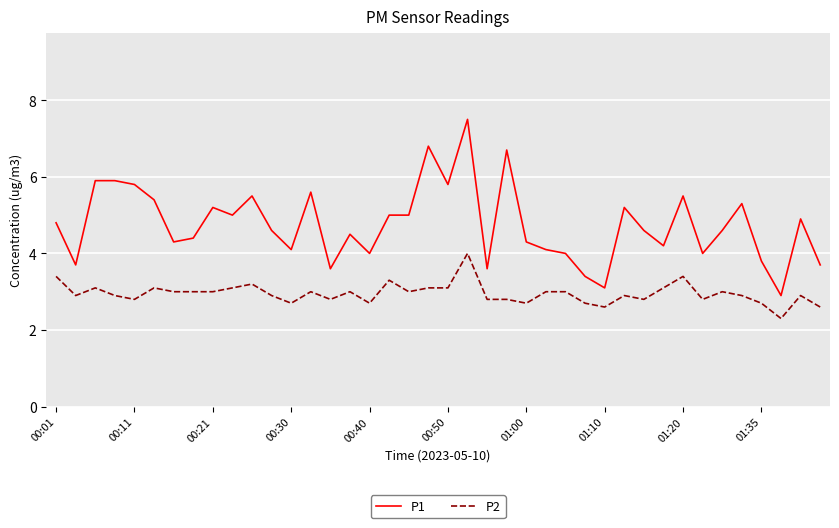

What is the difference between the maximum and minimum values in the P2 series?

1.7